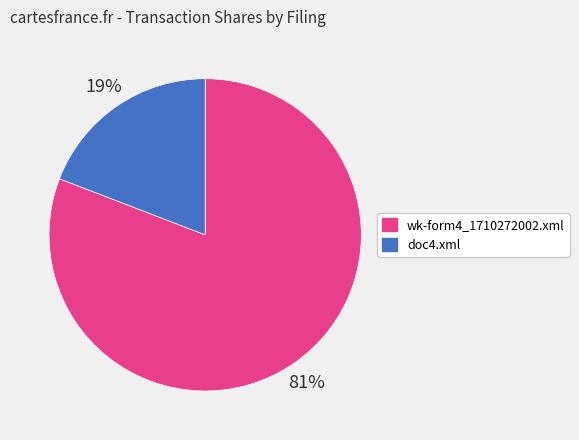

Is doc4.xml the majority of the pie?

No